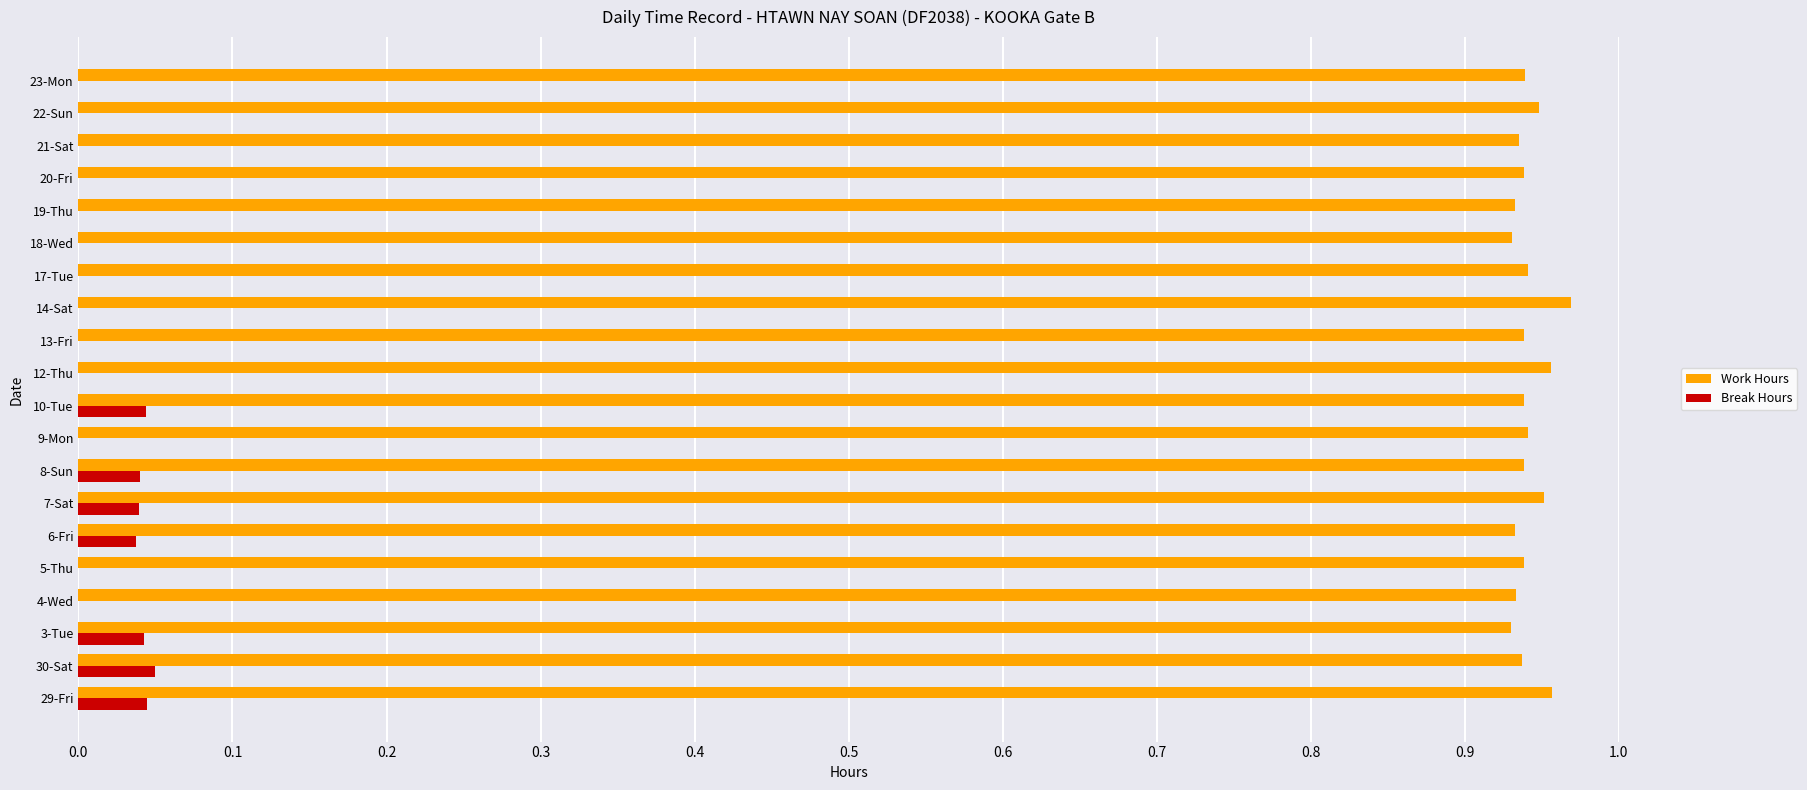

The Work Hours series shows 0.3 at 5-Thu. True or false?

False